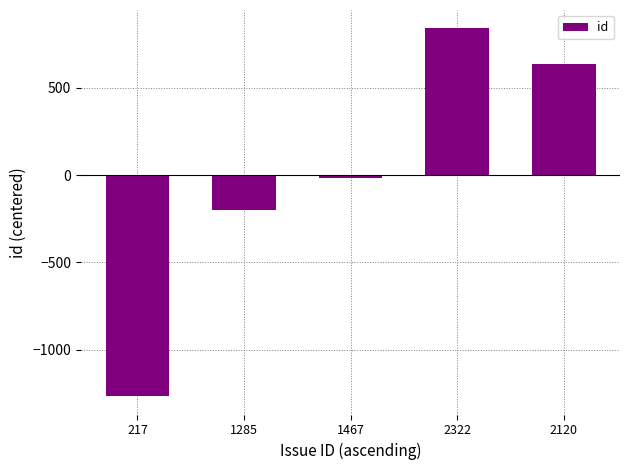

Rank the categories by value from highest to lowest.

2322, 2120, 1467, 1285, 217